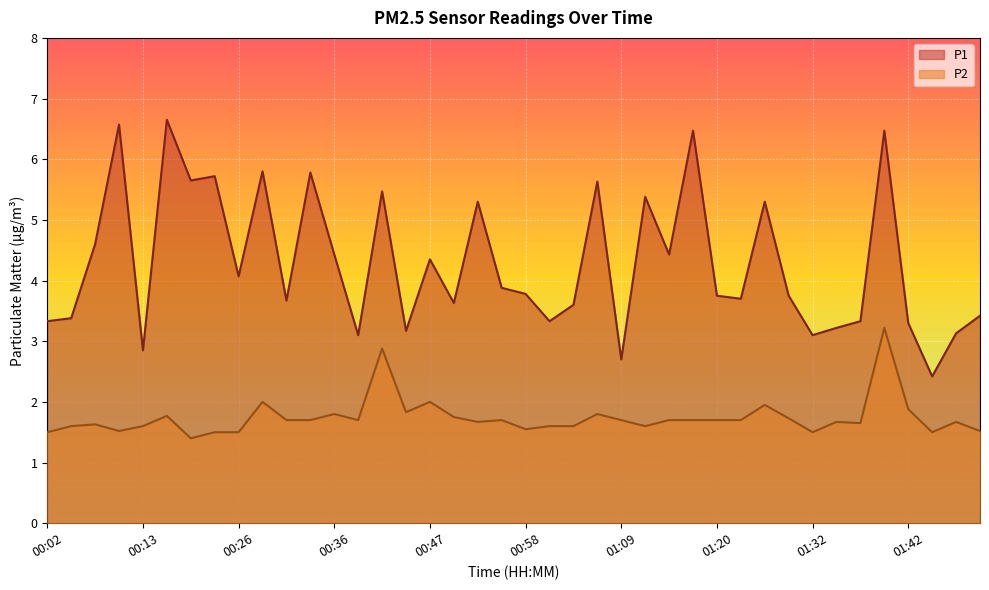

Where is P2 nearest to the value 2?

00:29